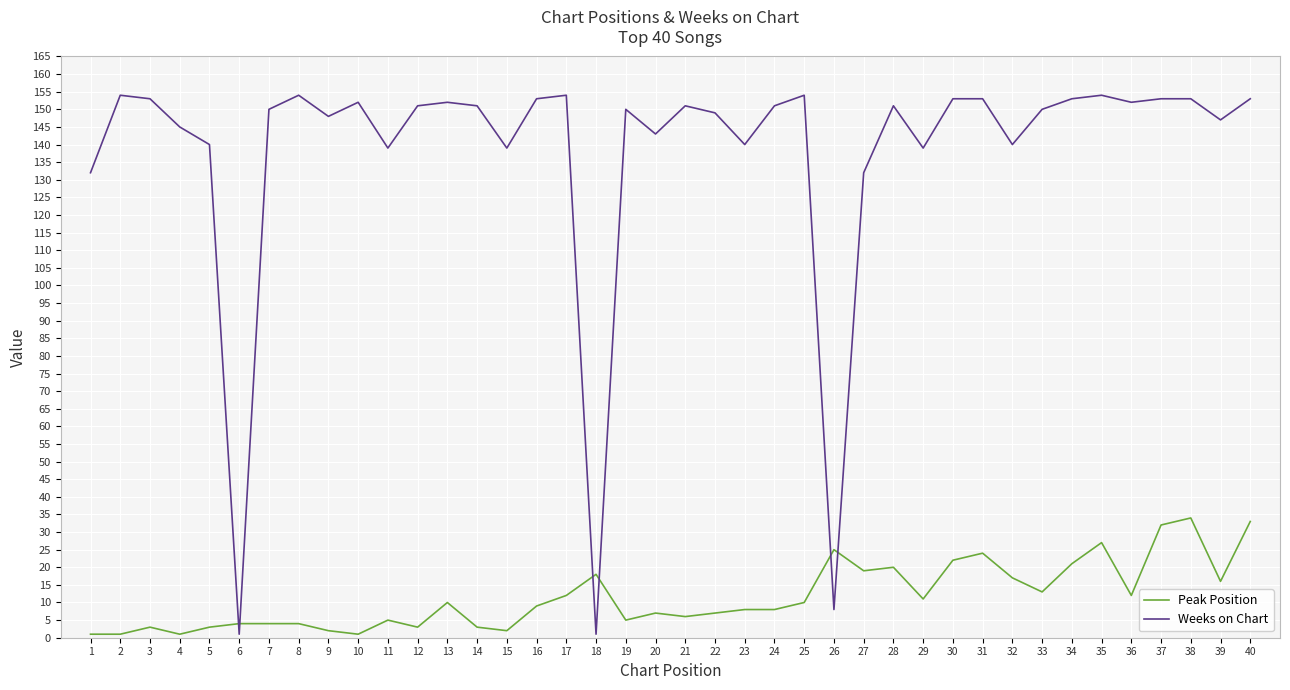

What is the difference between the maximum and minimum values in the Weeks on Chart series?

153